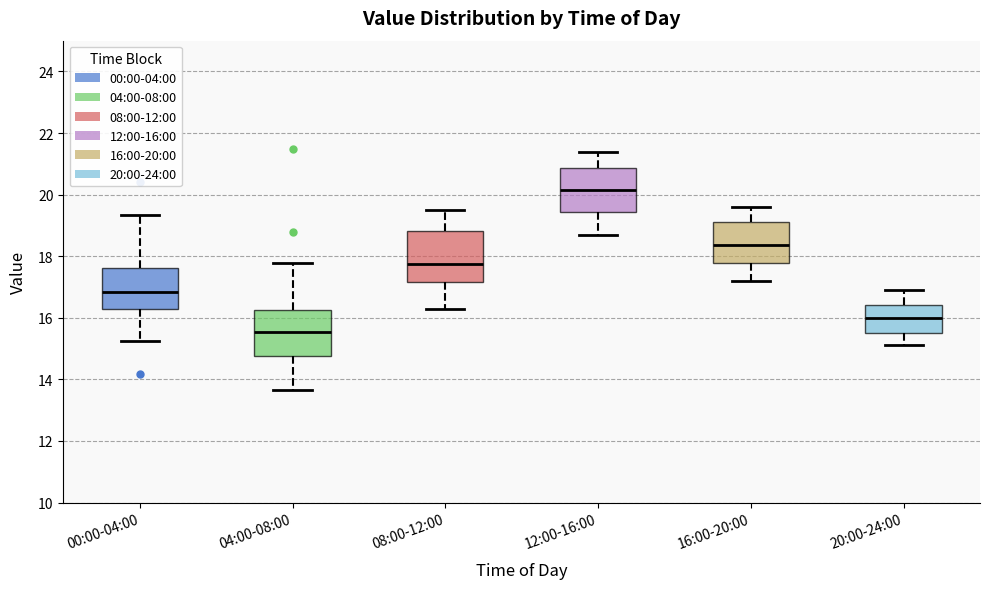

Where does the upper whisker of the box for 00:00-04:00 end on the y-axis? The values are not printed on the chart, so give them approximately, as read against the axis.

19.4